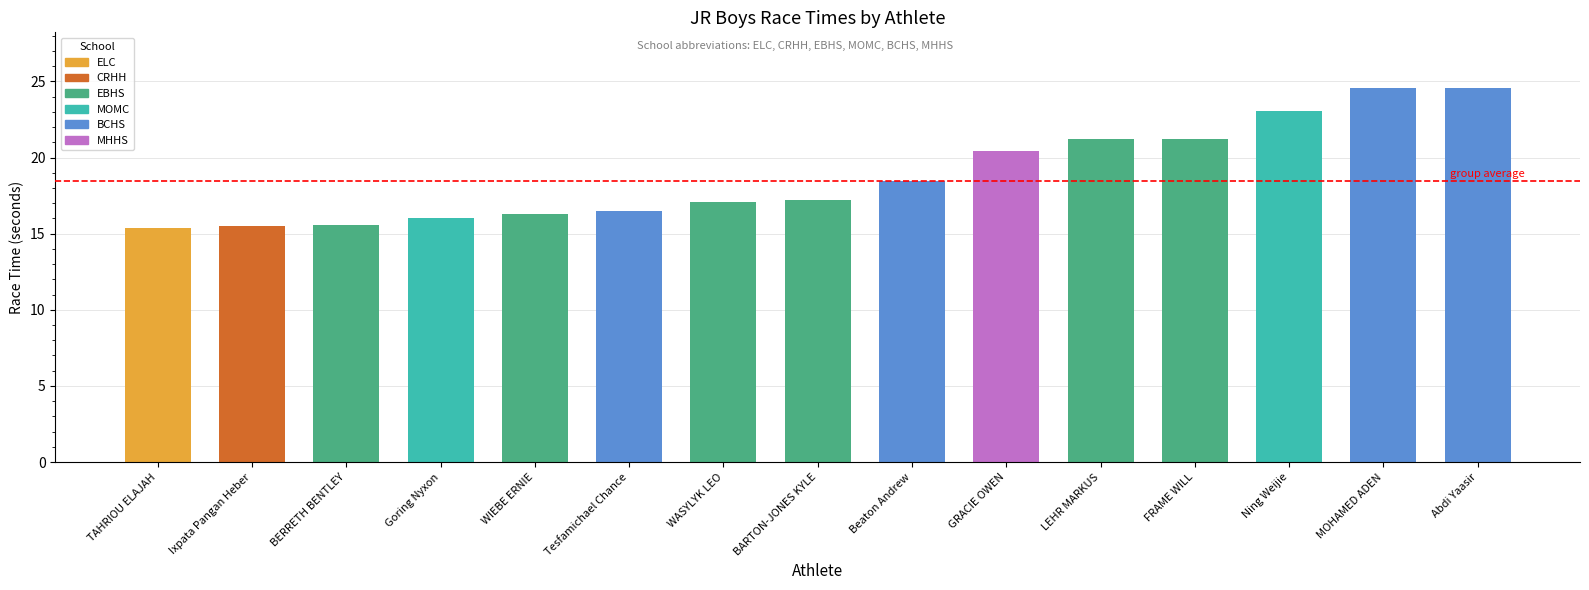

What is the difference between the maximum and minimum values?

9.2